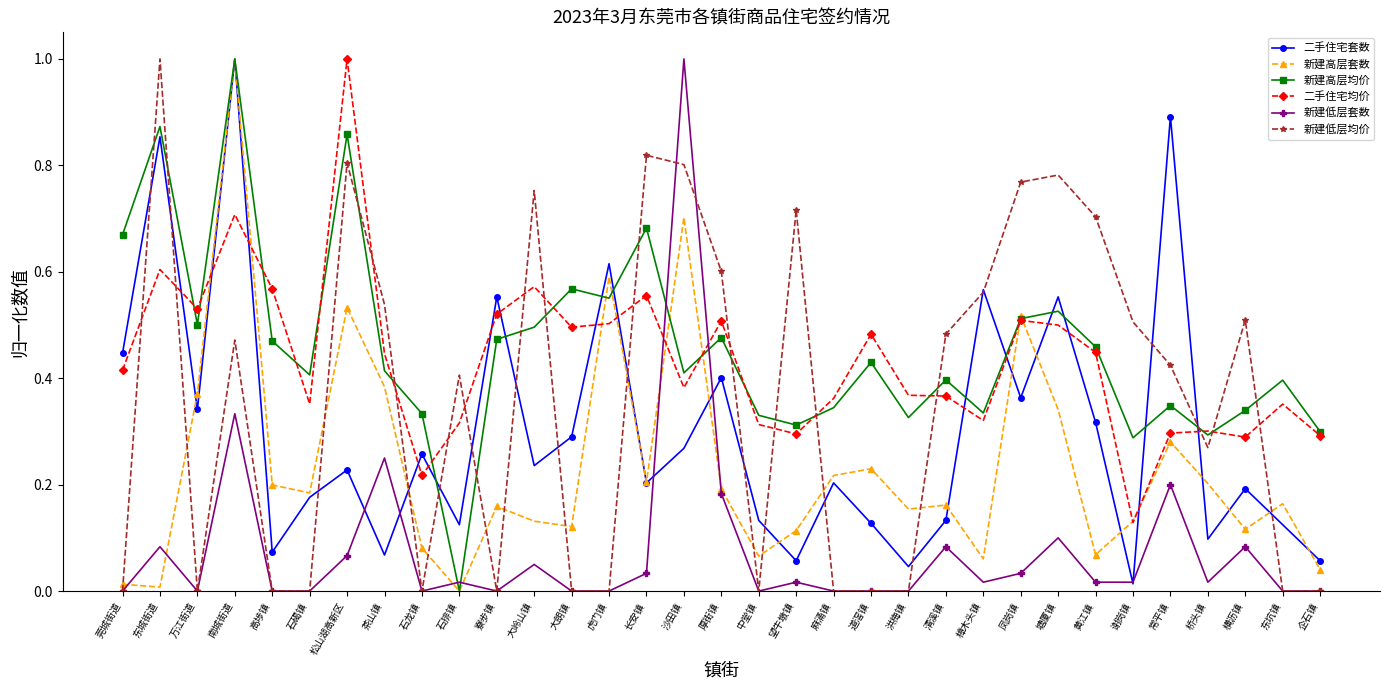

Is the value of 新建高层均价 at 东坑镇 greater than the value of 二手住宅套数 at 塘厦镇?

No